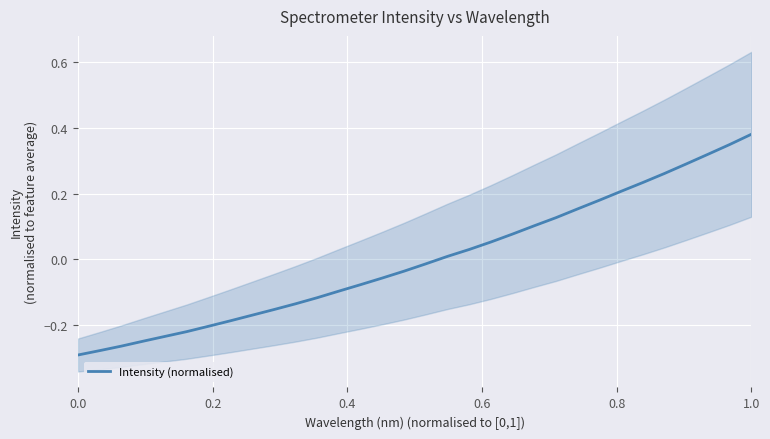

At which label does Intensity (normalised) reach its peak?

1.0